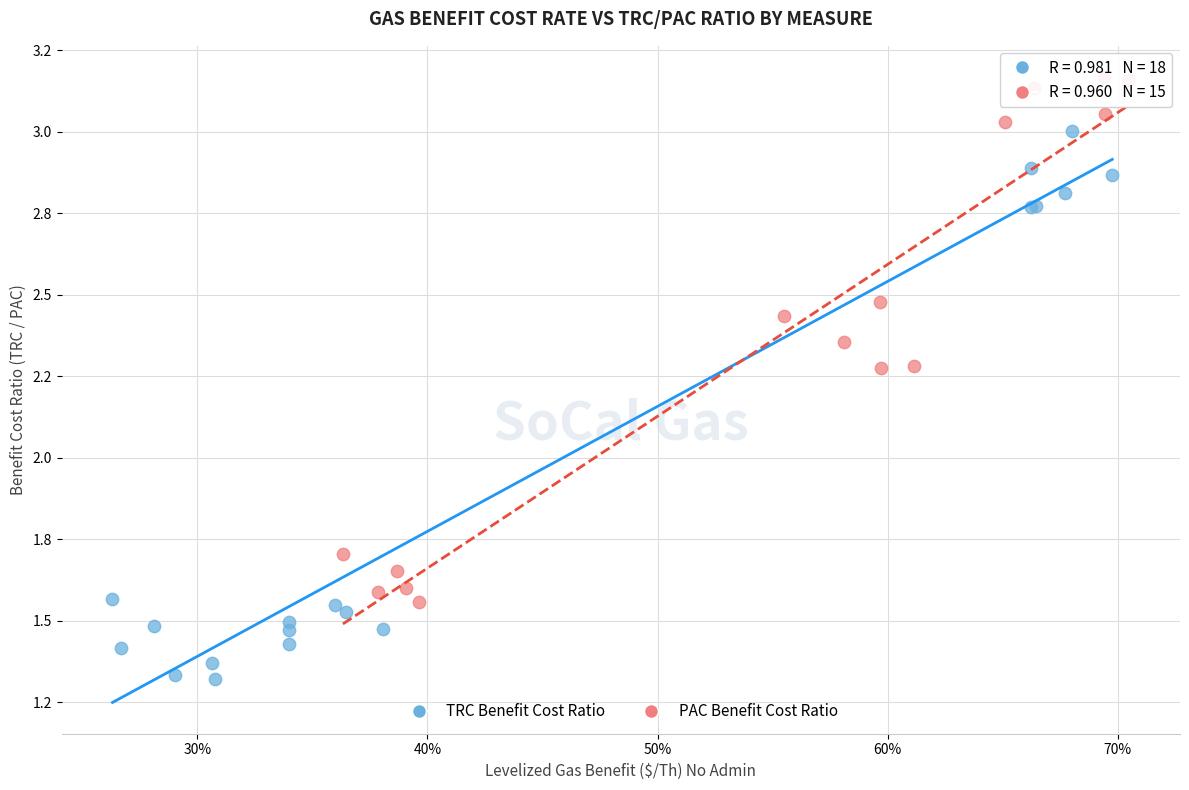

Which series reaches the maximum Y coordinate?

PAC Benefit Cost Ratio